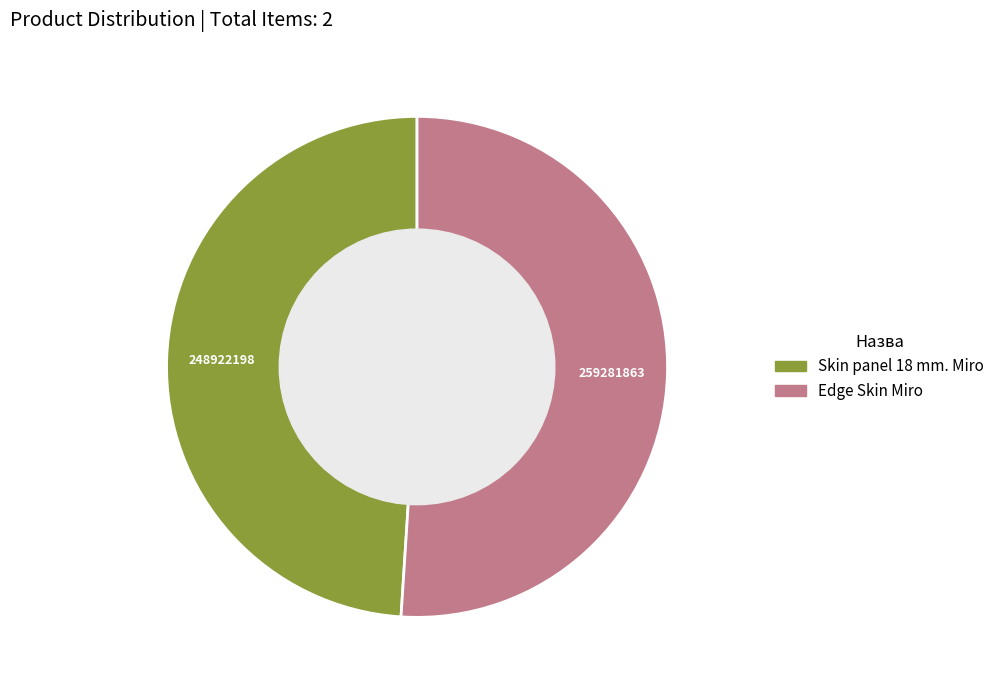

Which slice is the largest?

Edge Skin Miro